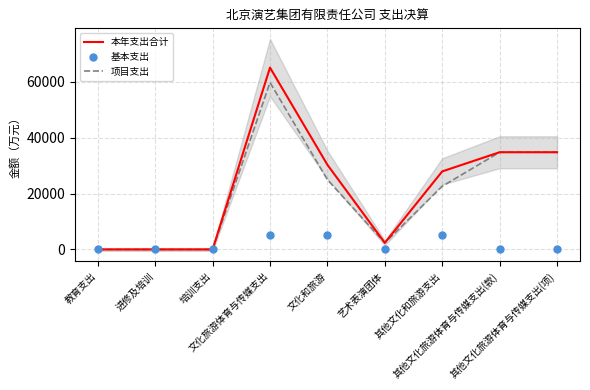

At which category is the sum across all series the highest?

文化旅游体育与传媒支出